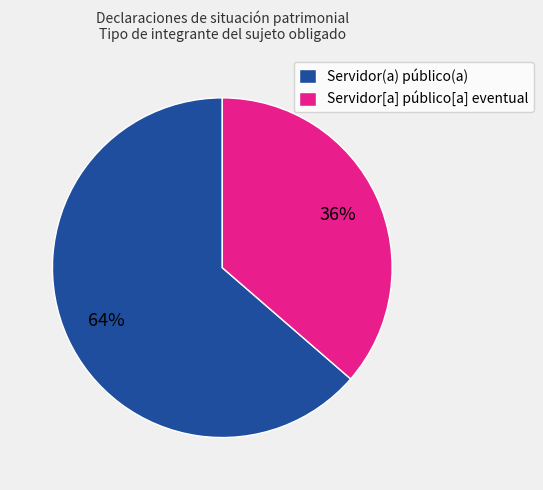

Between Servidor(a) público(a) and Servidor[a] público[a] eventual, which is larger?

Servidor(a) público(a)